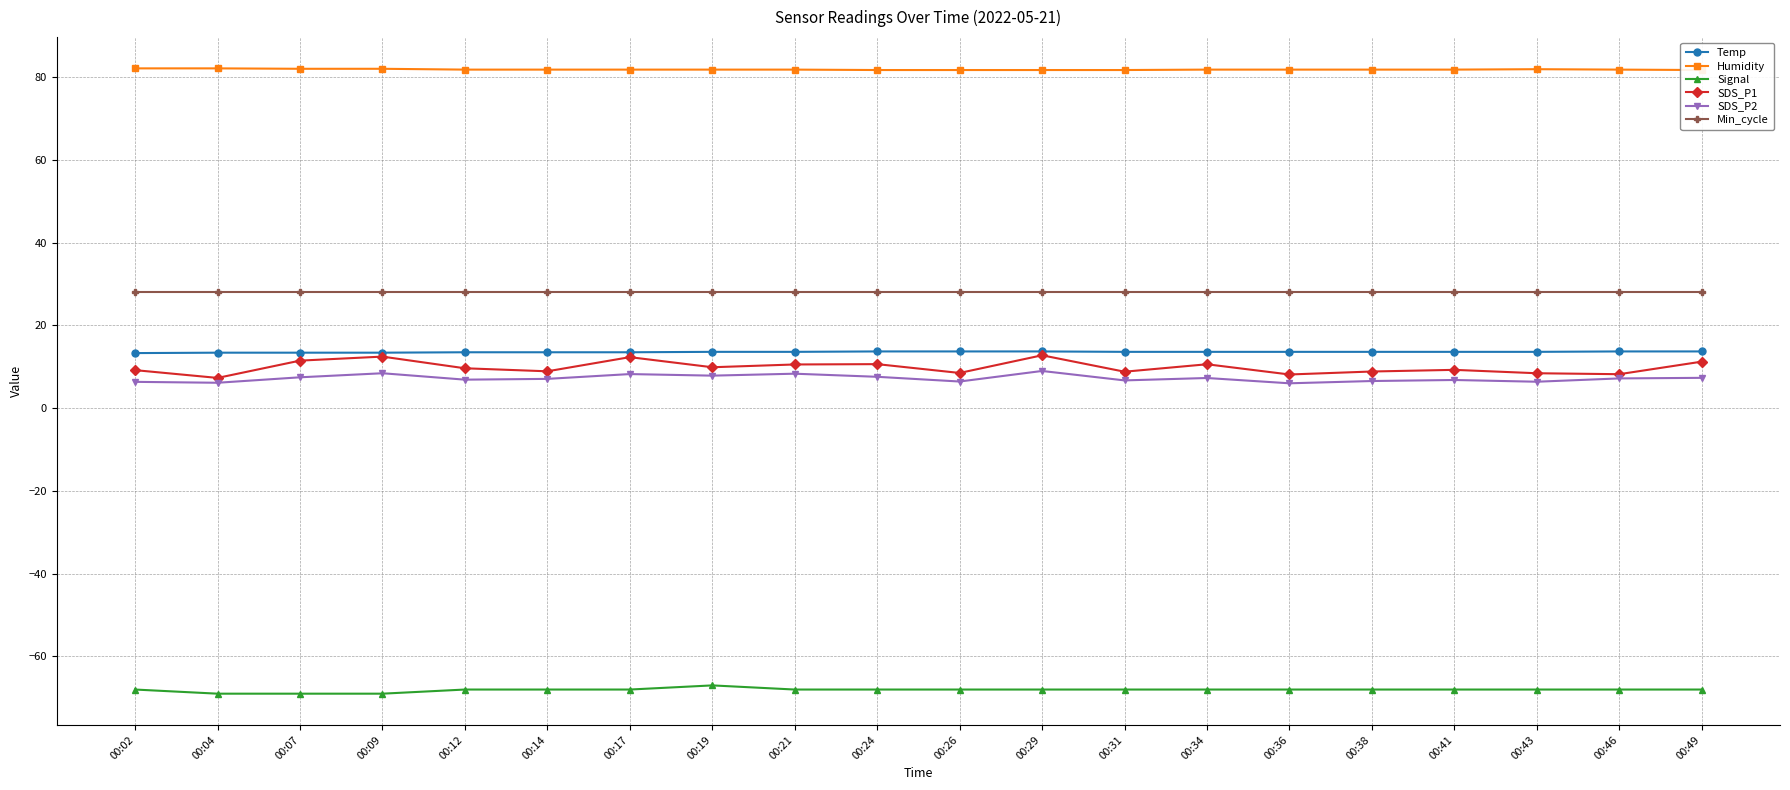

Between 00:29 and 00:36, which is larger?

00:29